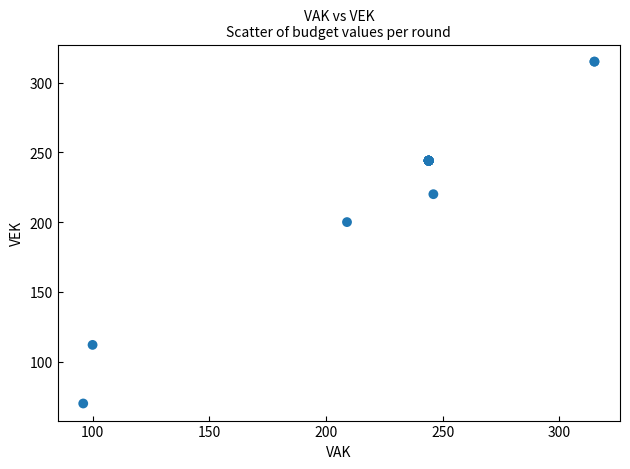

What Y value in the scatter plot is closest to 192?

200